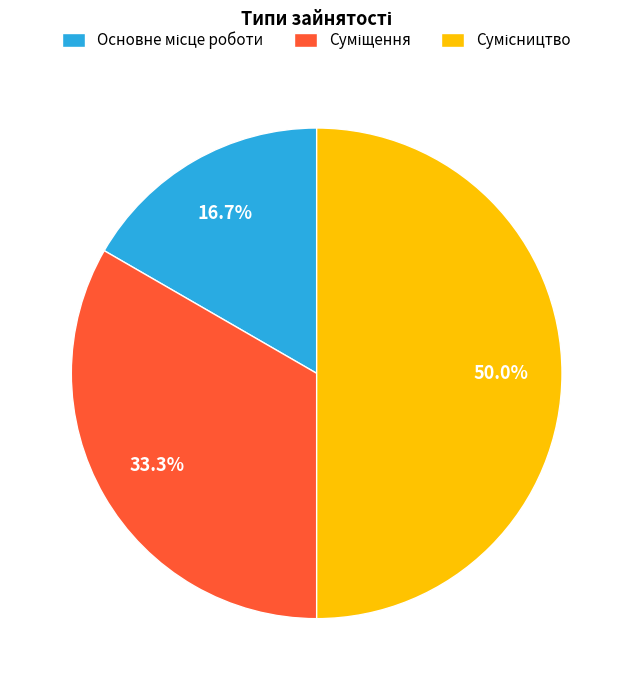

Which category has the smallest portion of the pie?

Основне місце роботи